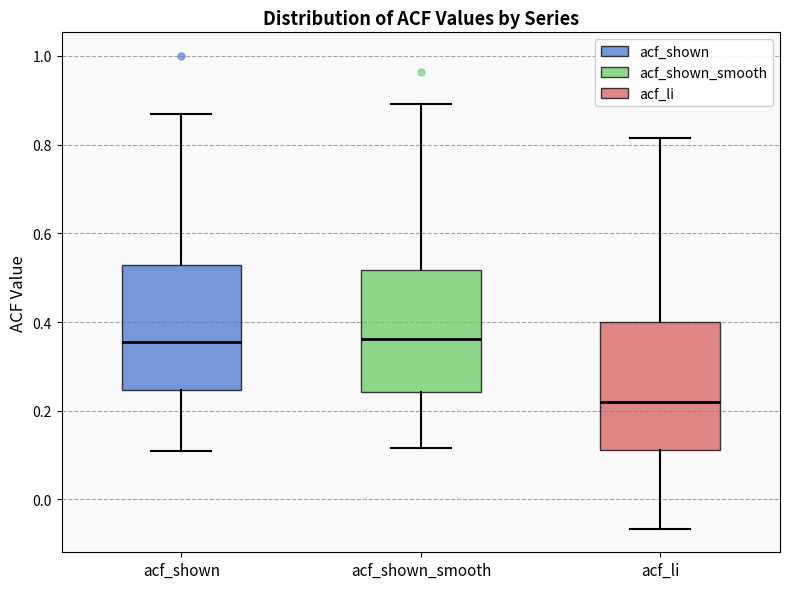

Reading left to right, read every box against the y-axis: the position of its median line, the range the box covers, and the ends of its whiskers. The values are not printed on the chart, so give them approximately, as read against the axis.

acf_shown: median 0.36, box 0.24 to 0.52, whiskers 0.12 to 0.86
acf_shown_smooth: median 0.36, box 0.24 to 0.52, whiskers 0.12 to 0.90
acf_li: median 0.22, box 0.12 to 0.40, whiskers -0.06 to 0.82